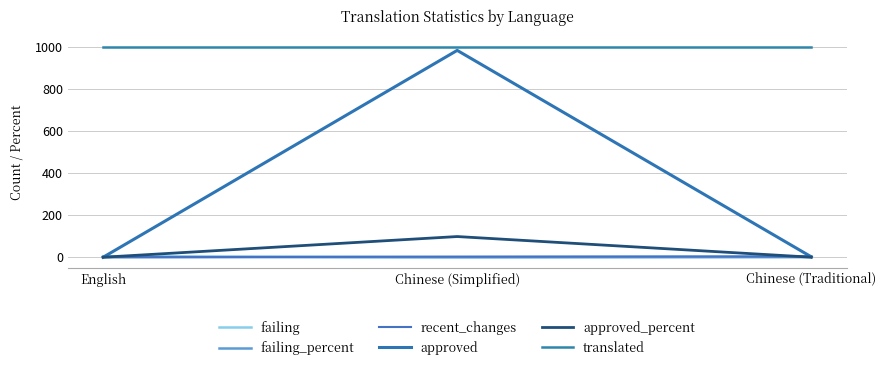

What are all the series names shown in the legend?

failing, failing_percent, recent_changes, approved, approved_percent, translated